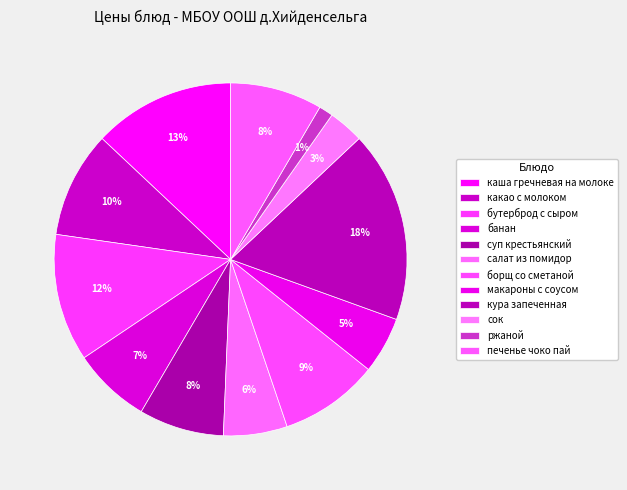

How many slices are in this pie chart?

12